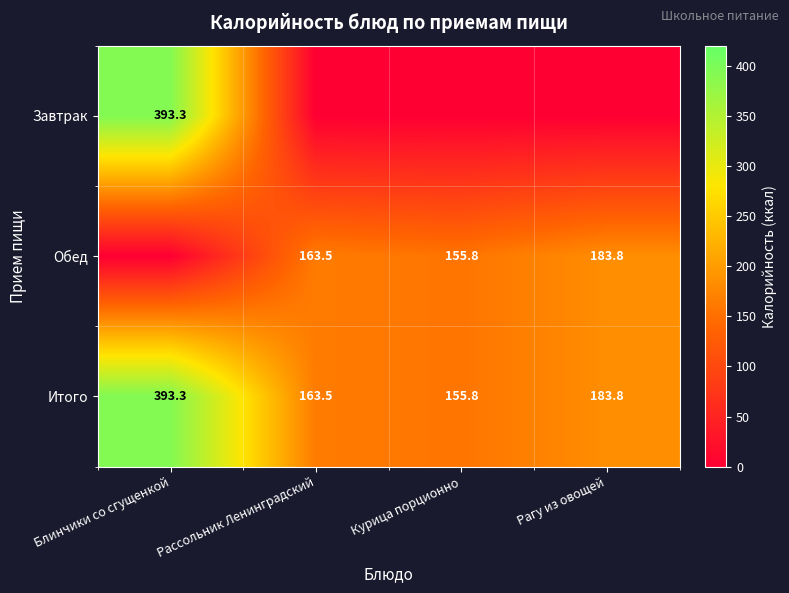

Rank the categories by Итого value from highest to lowest.

Блинчики со сгущенкой, Рагу из овощей, Рассольник Ленинградский, Курица порционно